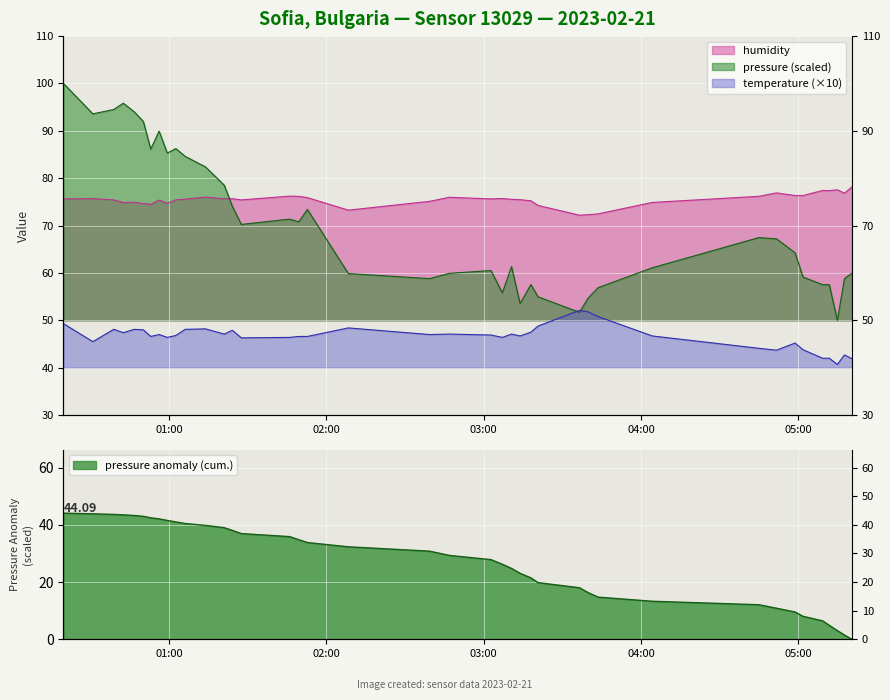

What is the value of the pressure point at the 35th from the left?

59.1